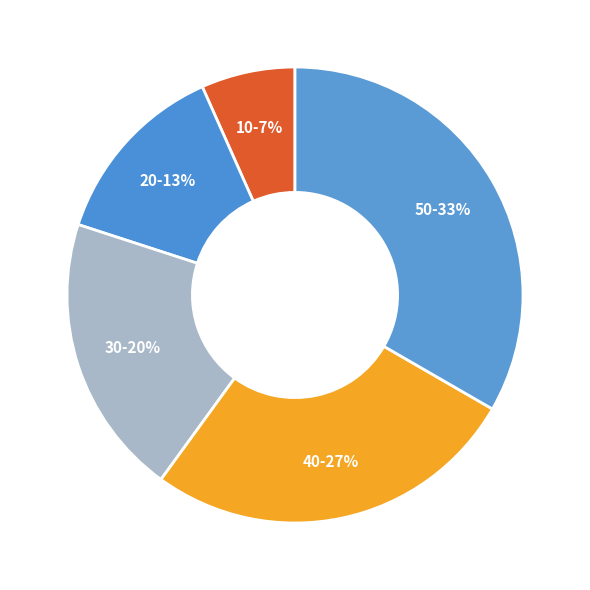

Does 30 account for over 50% of the chart?

No